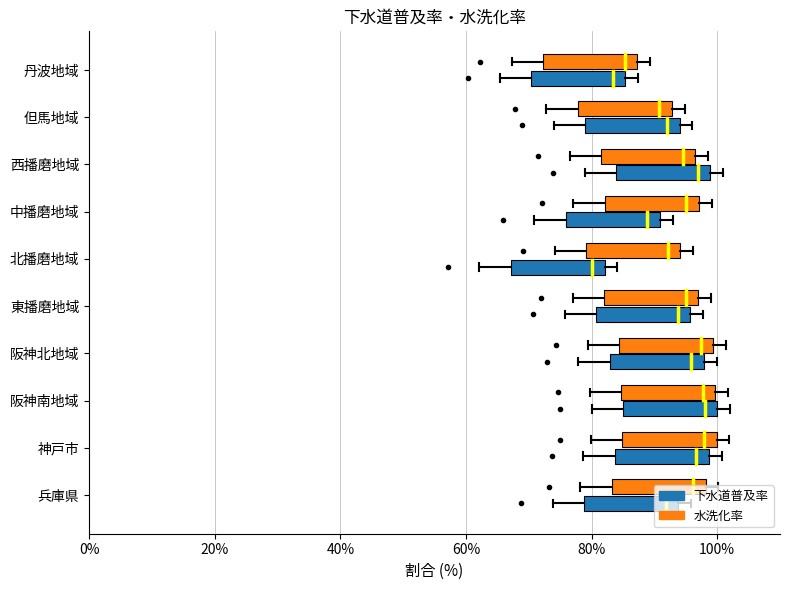

What is the difference between the maximum and minimum values in the 水洗化率 series?

12.6